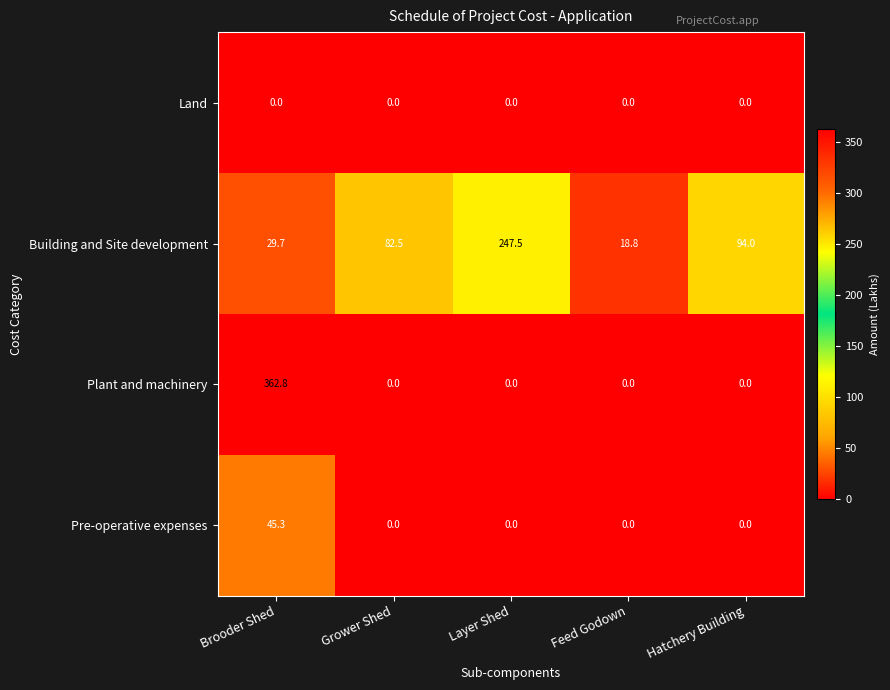

Read the Building and Site development value at Hatchery Building.

94.0